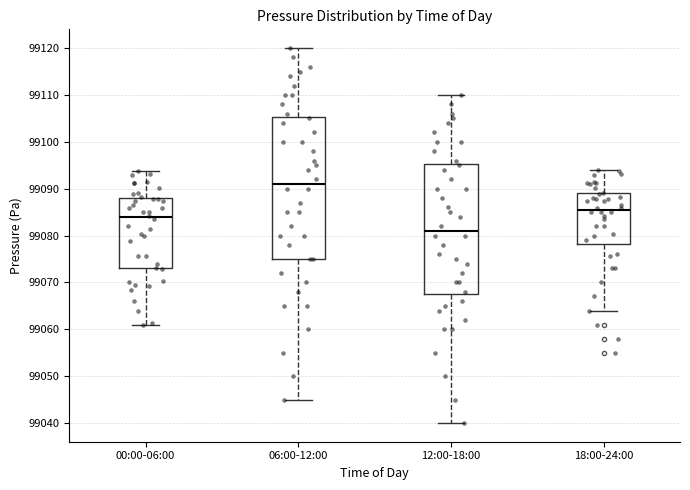

Which box is the tallest, from its lower edge to its upper edge?

06:00-12:00